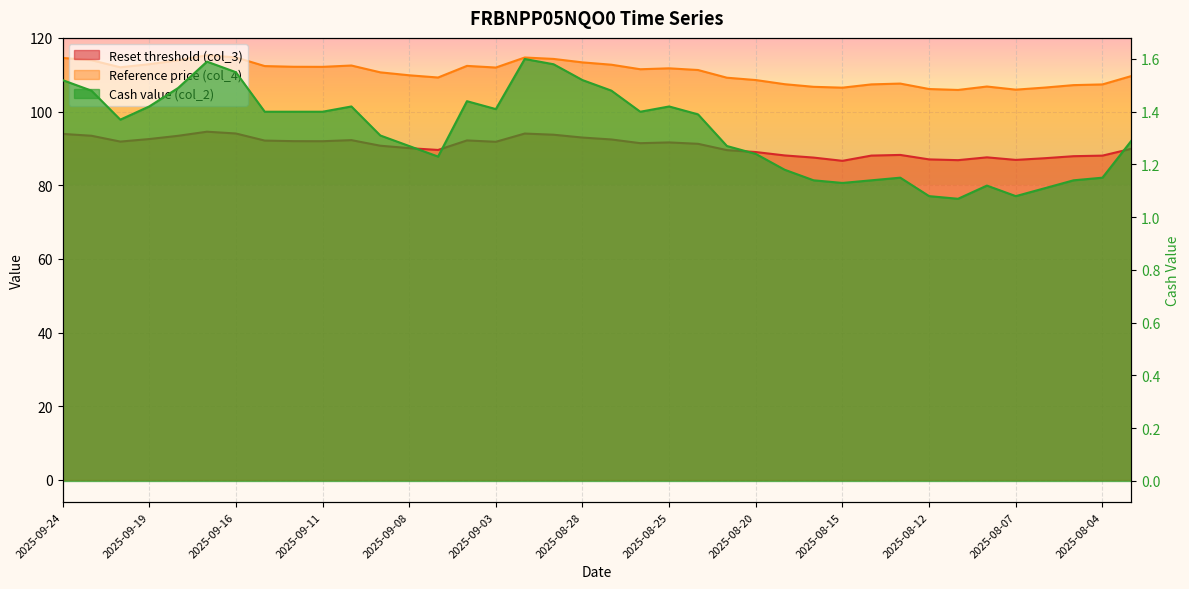

At which category is the sum across all series the highest?

2025-09-17